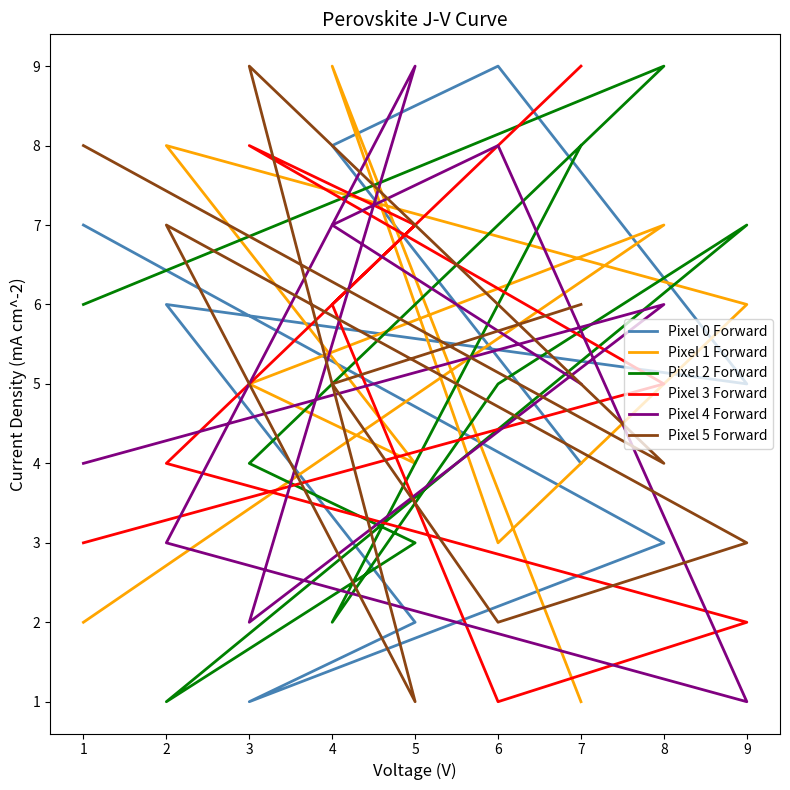

What is the difference between the maximum and minimum values in the Pixel 2 Forward series?

8